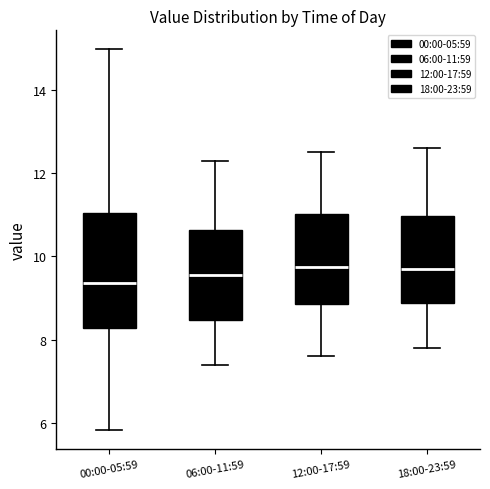

Reading left to right, read every box against the y-axis: the position of its median line, the range the box covers, and the ends of its whiskers. The values are not printed on the chart, so give them approximately, as read against the axis.

00:00-05:59: median 9.4, box 8.2 to 11.0, whiskers 5.8 to 15.0
06:00-11:59: median 9.6, box 8.4 to 10.6, whiskers 7.4 to 12.4
12:00-17:59: median 9.8, box 8.8 to 11.0, whiskers 7.6 to 12.6
18:00-23:59: median 9.8, box 8.8 to 11.0, whiskers 7.8 to 12.6